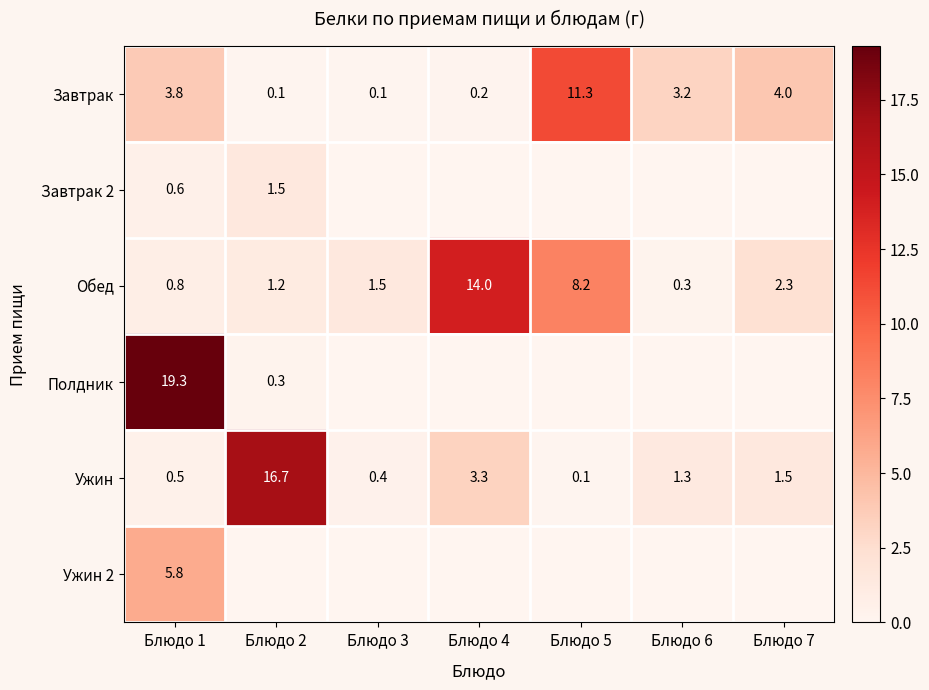

What value does the Ужин series have at Блюдо 1?

0.5